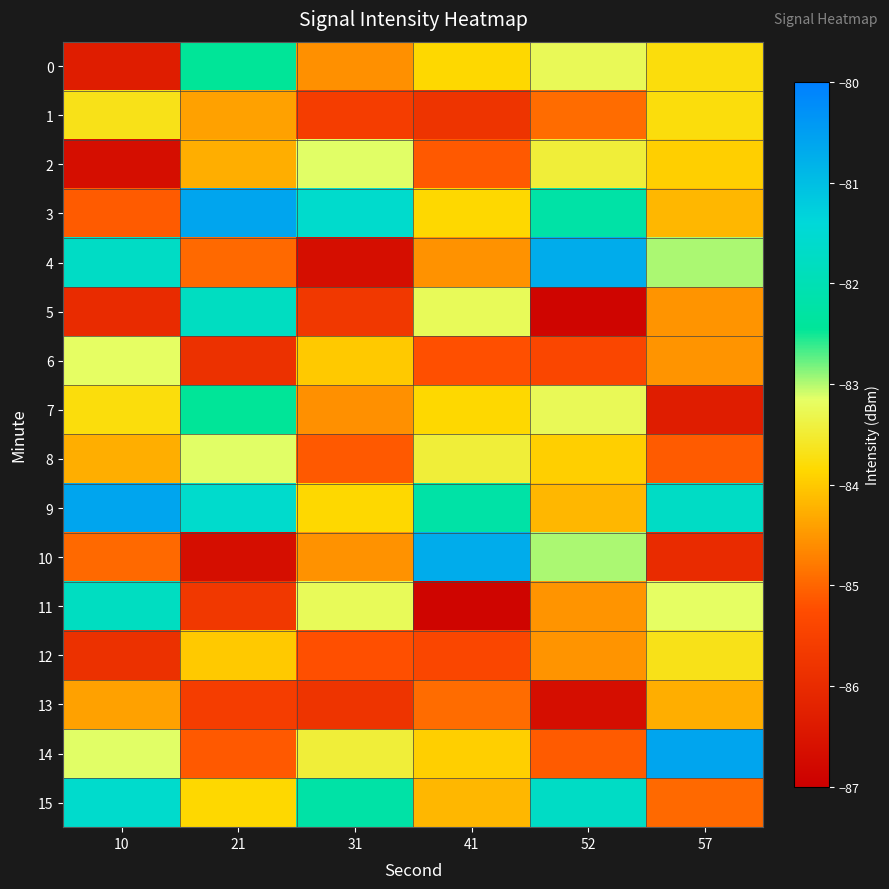

Rank the series at 10 from highest to lowest value.

9, 15, 4, 11, 14, 6, 1, 7, 8, 13, 10, 3, 12, 5, 0, 2